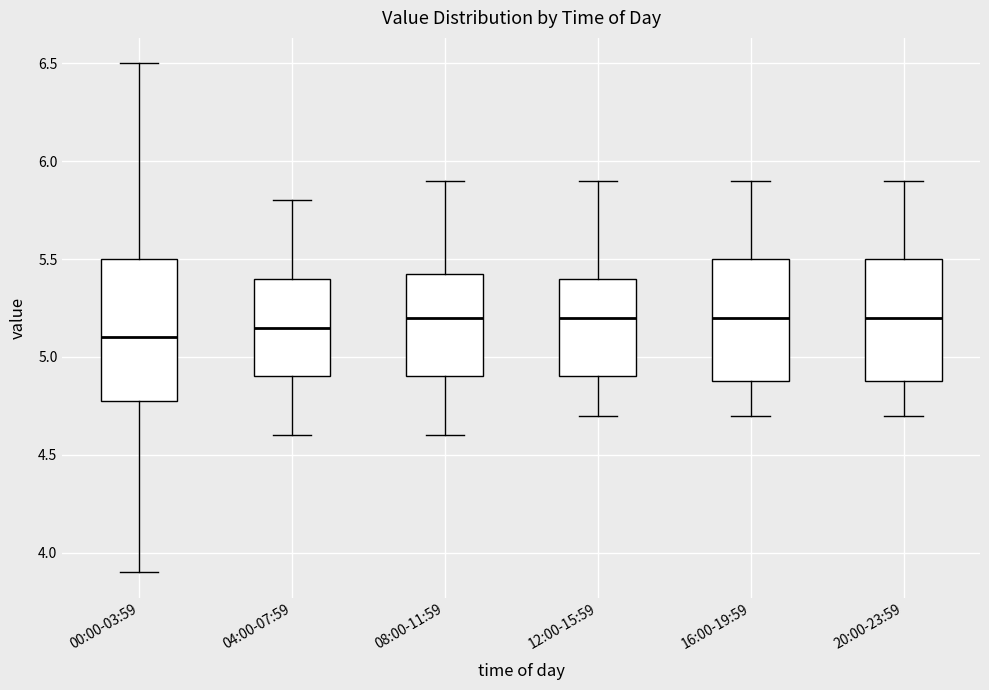

Reading left to right, read every box against the y-axis: the position of its median line, the range the box covers, and the ends of its whiskers. The values are not printed on the chart, so give them approximately, as read against the axis.

00:00-03:59: median 5.10, box 4.80 to 5.50, whiskers 3.90 to 6.50
04:00-07:59: median 5.15, box 4.90 to 5.40, whiskers 4.60 to 5.80
08:00-11:59: median 5.20, box 4.90 to 5.45, whiskers 4.60 to 5.90
12:00-15:59: median 5.20, box 4.90 to 5.40, whiskers 4.70 to 5.90
16:00-19:59: median 5.20, box 4.90 to 5.50, whiskers 4.70 to 5.90
20:00-23:59: median 5.20, box 4.90 to 5.50, whiskers 4.70 to 5.90